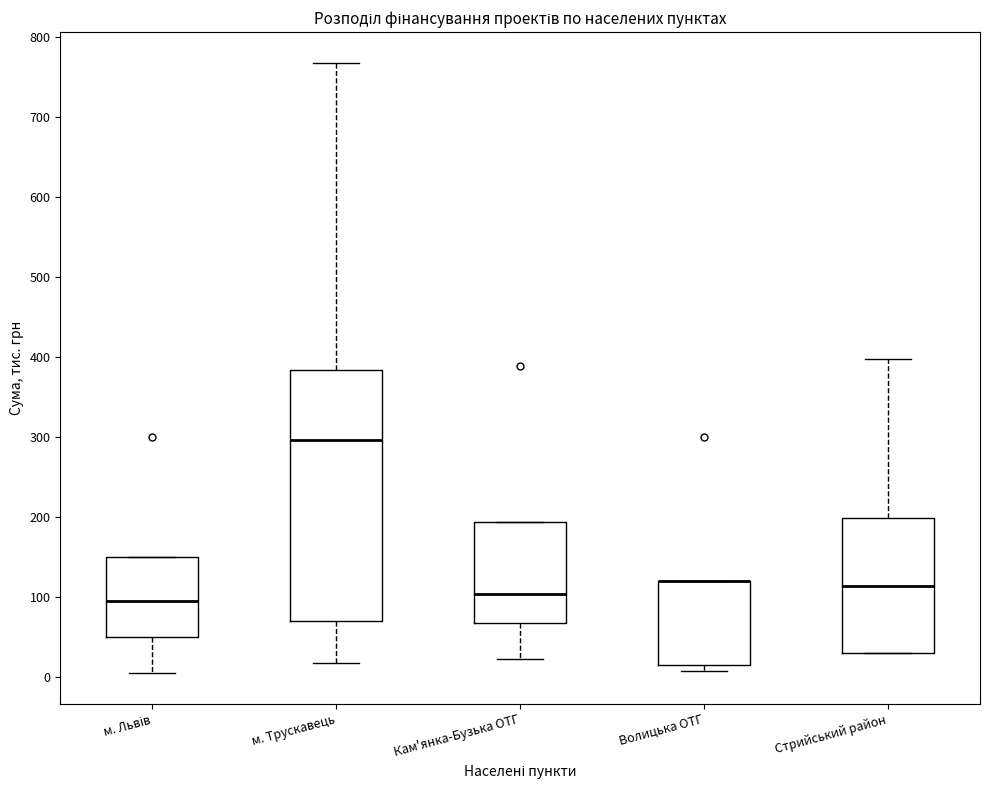

Reading left to right, read every box against the y-axis: the position of its median line, the range the box covers, and the ends of its whiskers. The values are not printed on the chart, so give them approximately, as read against the axis.

м. Львів: median 100, box 50 to 150, whiskers 10 to 150
м. Трускавець: median 300, box 70 to 380, whiskers 20 to 770
Кам'янка-Бузька ОТГ: median 100, box 70 to 190, whiskers 20 to 190
Волицька ОТГ: median 120 (drawn on the box's upper edge), box 20 to 120, whiskers 10 to 120
Стрийський район: median 110, box 30 to 200, whiskers 30 to 400